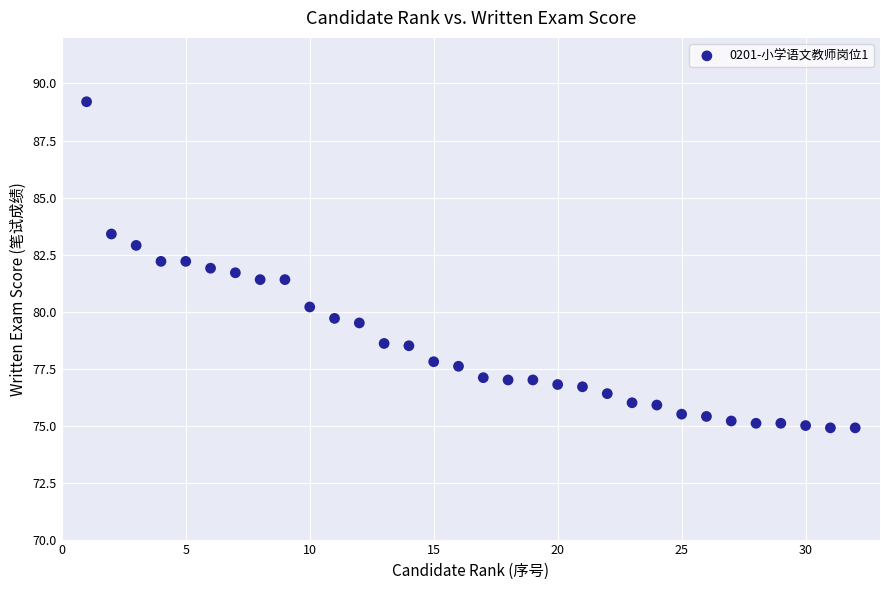

What is the range of X values (max minus min)?

31.0